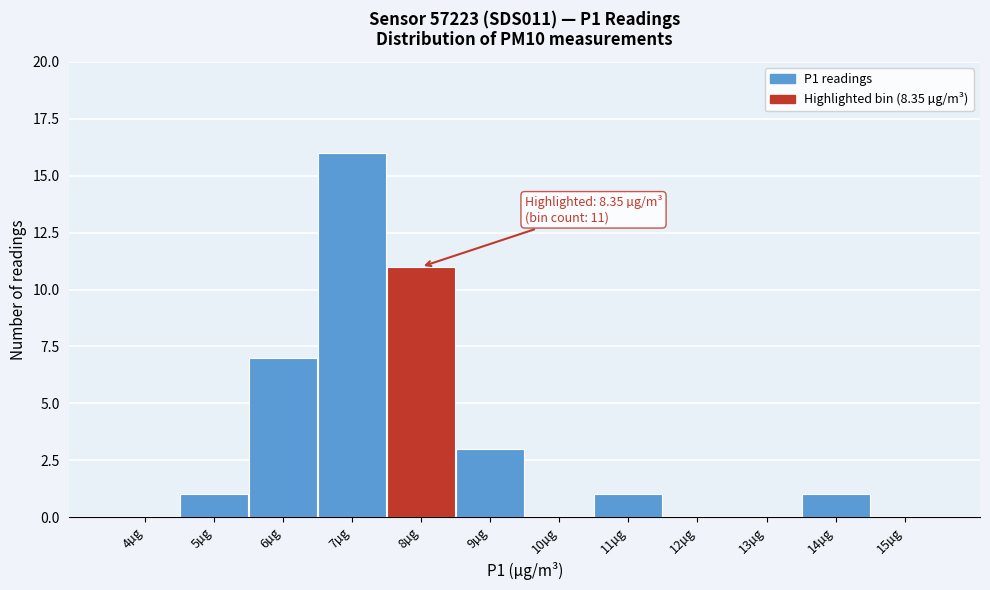

Reading left to right, transcribe all the data shown in this chart.

4µg=0	5µg=1	6µg=7	7µg=16	8µg=11	9µg=3	10µg=0	11µg=1	12µg=0	13µg=0	14µg=1	15µg=0